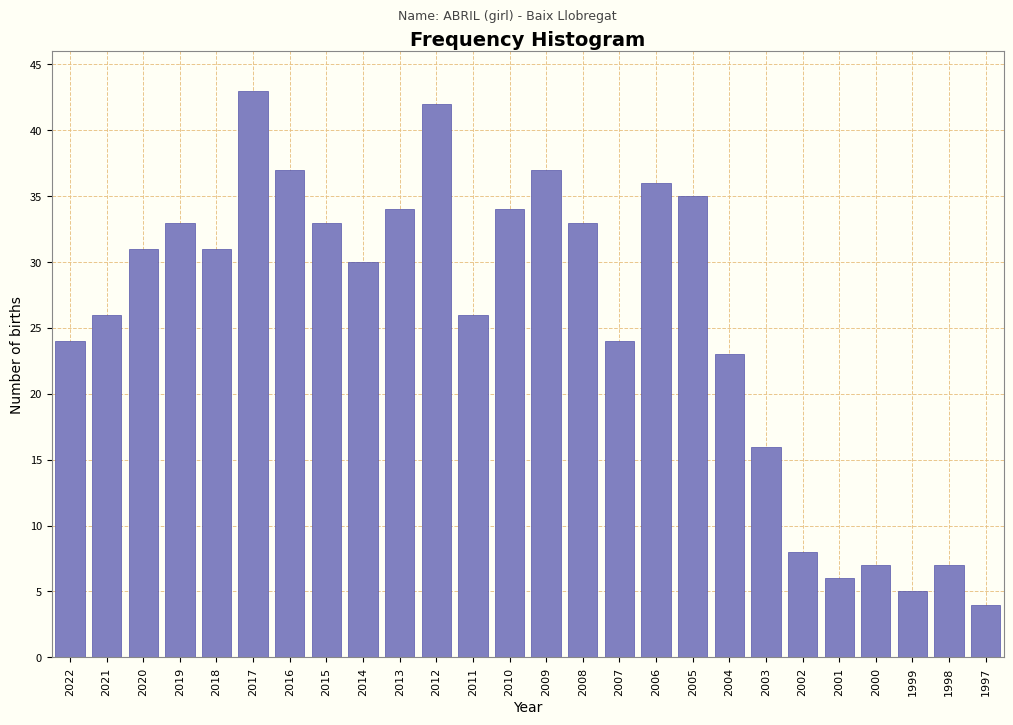

Reading left to right, list all the values displayed in this chart.

2022=24	2021=26	2020=31	2019=33	2018=31	2017=43	2016=37	2015=33	2014=30	2013=34	2012=42	2011=26	2010=34	2009=37	2008=33	2007=24	2006=36	2005=35	2004=23	2003=16	2002=8	2001=6	2000=7	1999=5	1998=7	1997=4